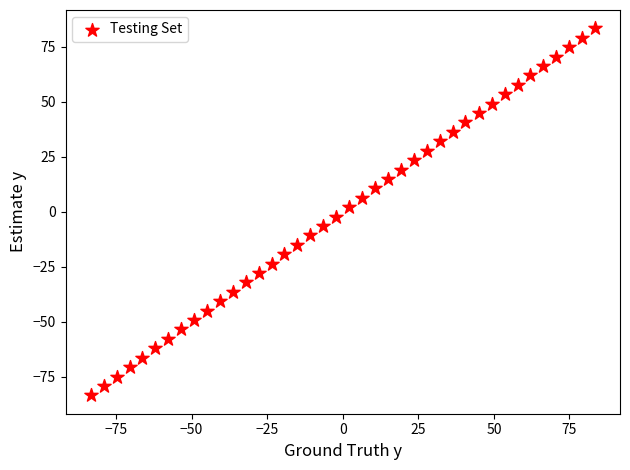

What is the range of Y values (max minus min)?

166.8